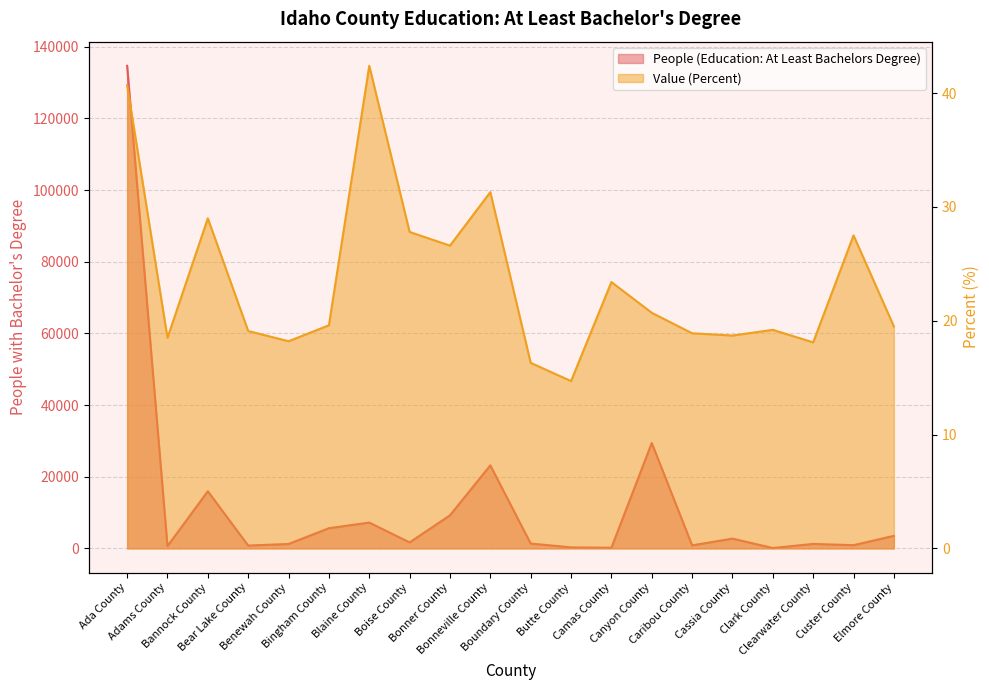

At which label does Value (Percent) reach its peak?

Blaine County